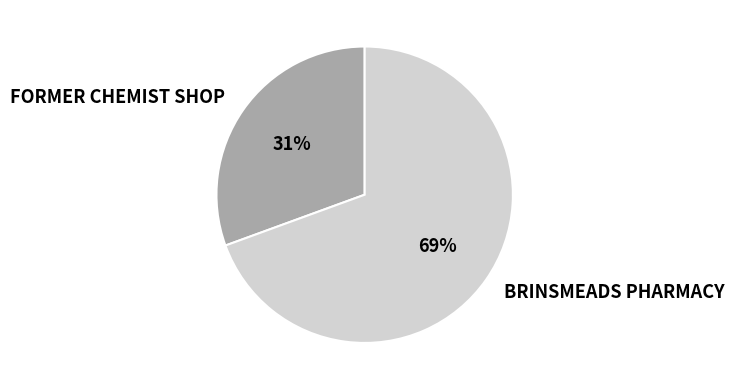

What is the majority slice?

BRINSMEADS PHARMACY